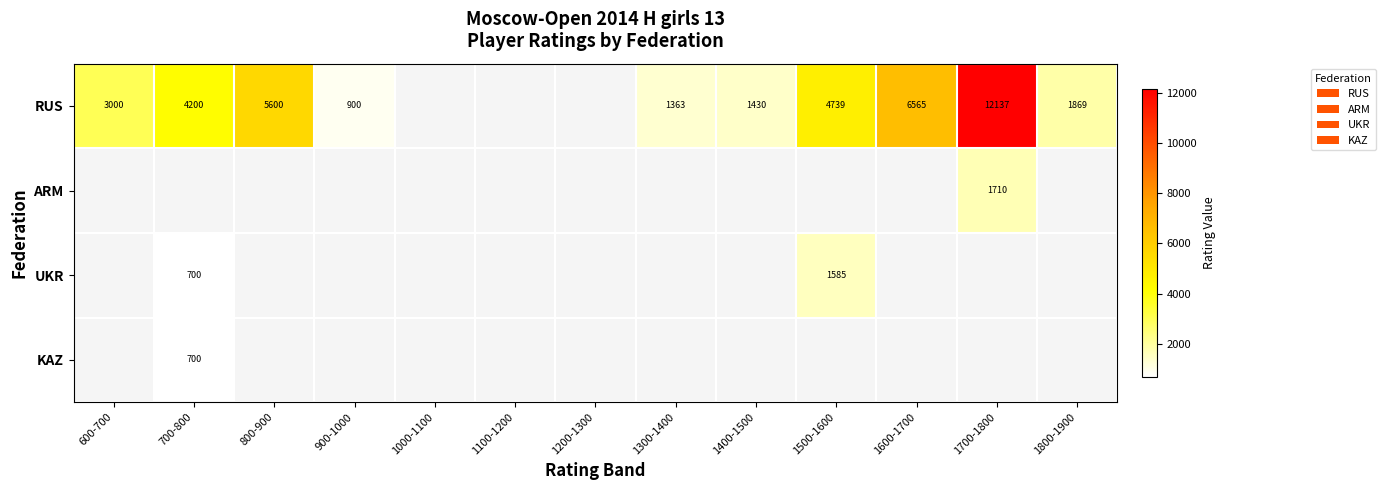

The UKR series shows 453 at 700-800. True or false?

False